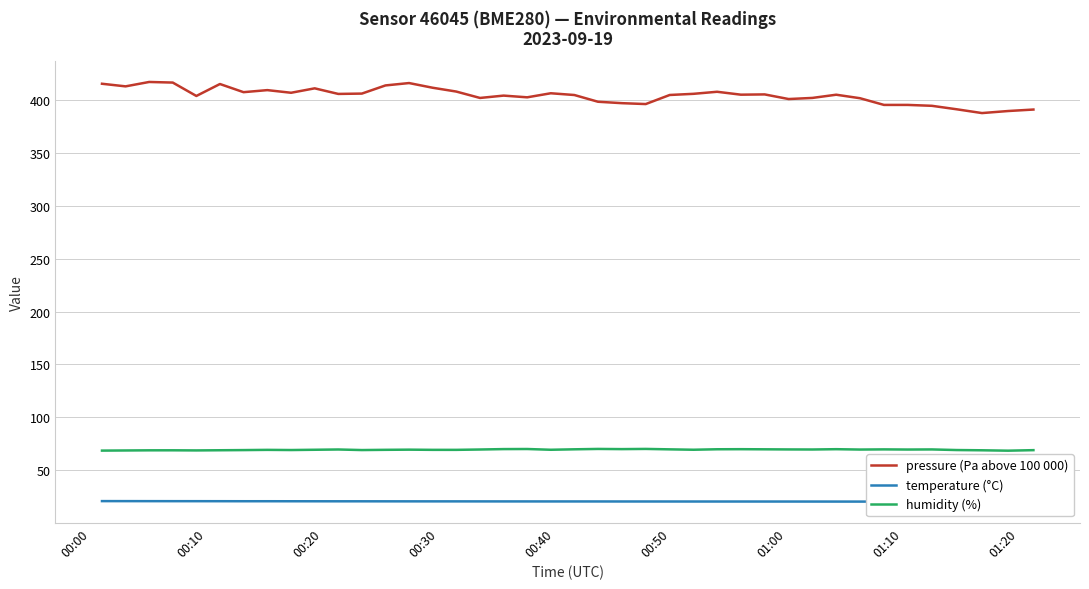

Which series has the largest total across all categories?

pressure (Pa above 100 000)